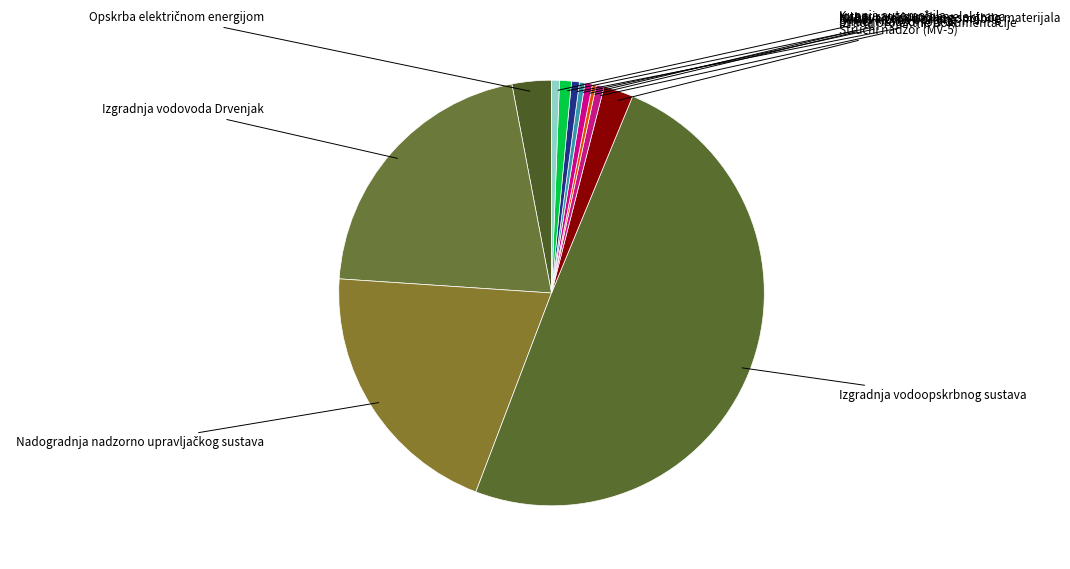

Which category has the smallest portion of the pie?

Stručni nadzor (JN-2)